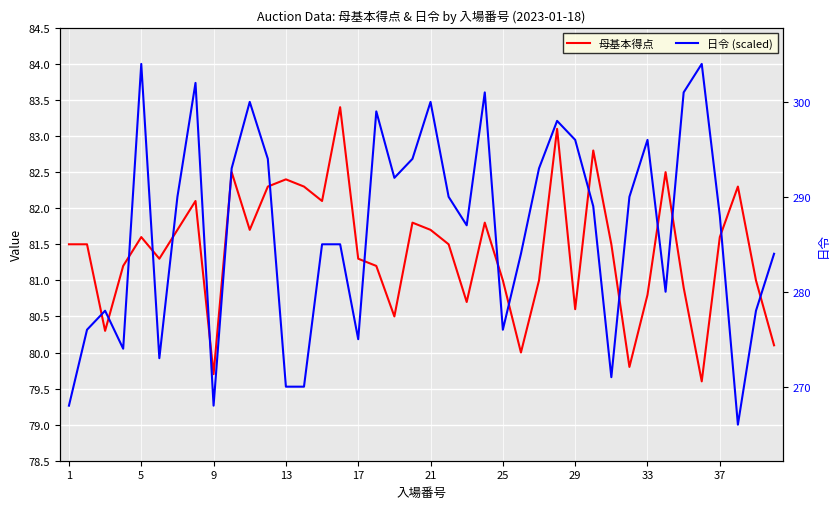

At how many categories does at least one series exceed 82?

26